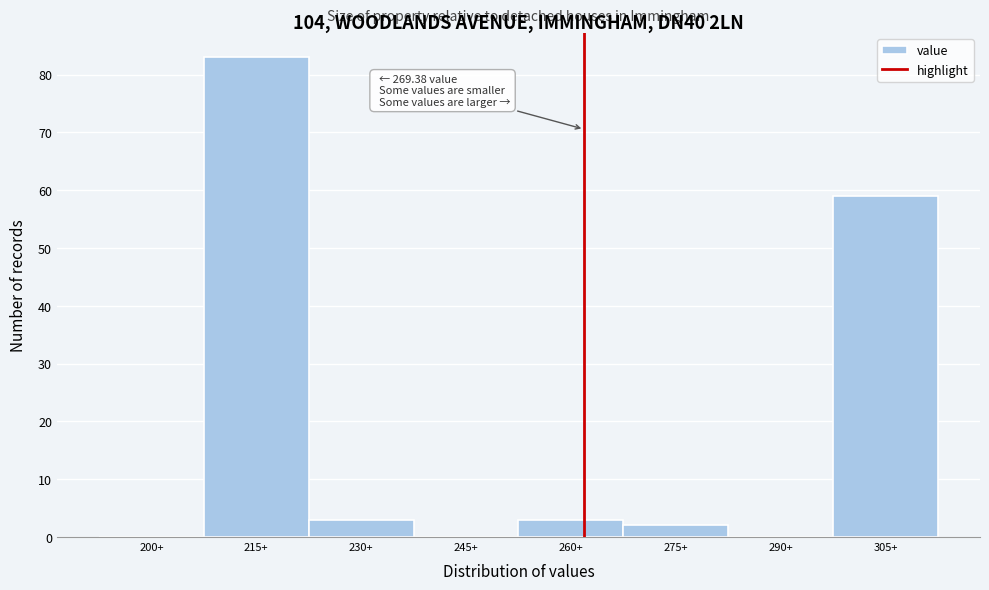

Reading right to left, extract all data points from this chart.

305+=59	290+=0	275+=2	260+=3	245+=0	230+=3	215+=83	200+=0